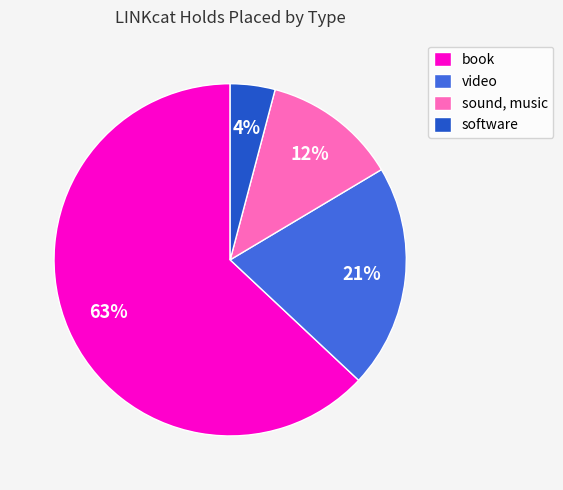

Does sound, music account for over 50% of the chart?

No